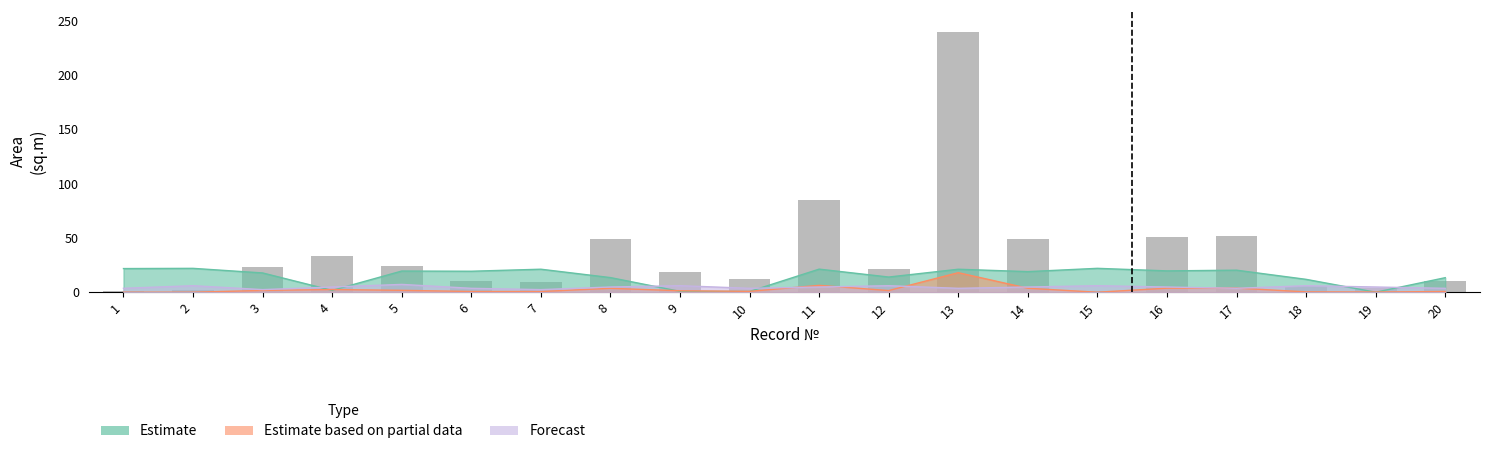

Are the bars grouped side by side (vs. stacked)?

Yes